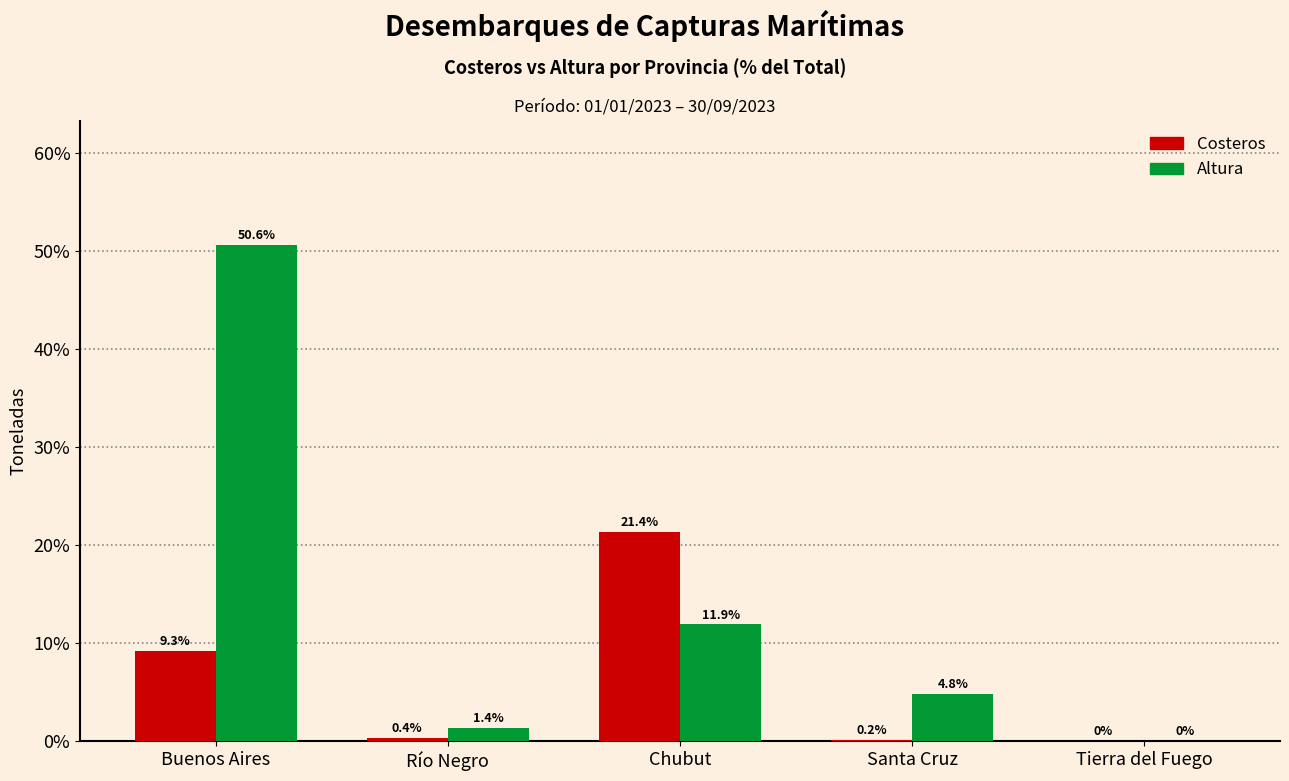

Reading left to right, extract all data points from this chart.

Costeros: Buenos Aires=9.3	Río Negro=0.4	Chubut=21.4	Santa Cruz=0.2	Tierra del Fuego=0.0
Altura: Buenos Aires=50.6	Río Negro=1.4	Chubut=11.9	Santa Cruz=4.8	Tierra del Fuego=0.0